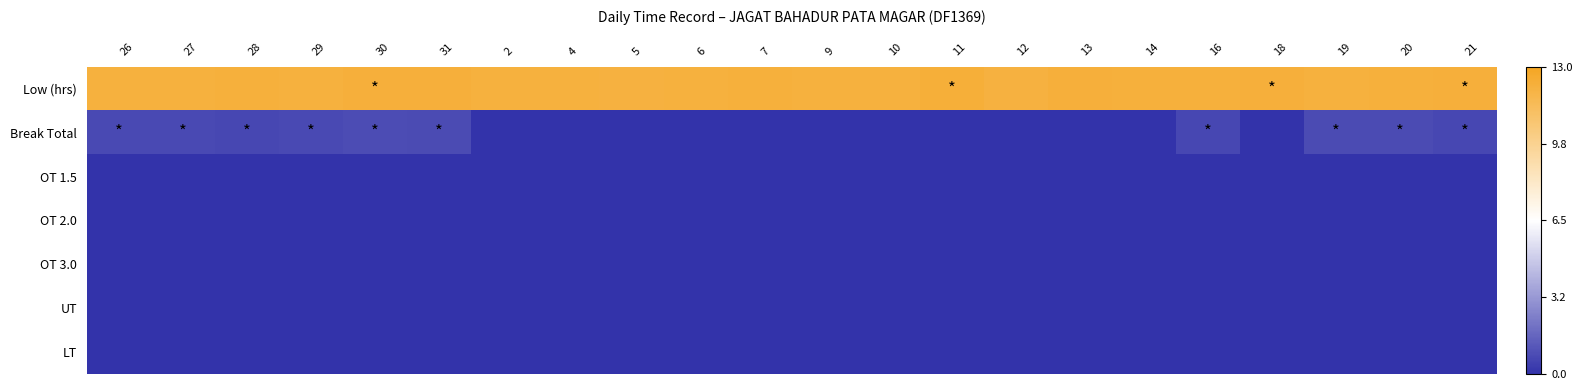

Reading left to right, transcribe all the data shown in this chart.

Low (hrs): 26=0.9	27=0.9	28=0.9	29=0.9	30=0.9	31=0.9	2=0.9	4=0.9	5=0.9	6=0.9	7=0.9	9=0.9	10=0.9	11=0.9	12=0.9	13=0.9	14=0.9	16=0.9	18=0.9	19=0.9	20=0.9	21=0.9
Break Total: 26=-0.9	27=-0.9	28=-0.9	29=-0.9	30=-0.9	31=-0.9	2=-1.0	4=-1.0	5=-1.0	6=-1.0	7=-1.0	9=-1.0	10=-1.0	11=-1.0	12=-1.0	13=-1.0	14=-1.0	16=-0.9	18=-1.0	19=-0.9	20=-0.9	21=-0.9
OT 1.5: 26=-1.0	27=-1.0	28=-1.0	29=-1.0	30=-1.0	31=-1.0	2=-1.0	4=-1.0	5=-1.0	6=-1.0	7=-1.0	9=-1.0	10=-1.0	11=-1.0	12=-1.0	13=-1.0	14=-1.0	16=-1.0	18=-1.0	19=-1.0	20=-1.0	21=-1.0
OT 2.0: 26=-1.0	27=-1.0	28=-1.0	29=-1.0	30=-1.0	31=-1.0	2=-1.0	4=-1.0	5=-1.0	6=-1.0	7=-1.0	9=-1.0	10=-1.0	11=-1.0	12=-1.0	13=-1.0	14=-1.0	16=-1.0	18=-1.0	19=-1.0	20=-1.0	21=-1.0
OT 3.0: 26=-1.0	27=-1.0	28=-1.0	29=-1.0	30=-1.0	31=-1.0	2=-1.0	4=-1.0	5=-1.0	6=-1.0	7=-1.0	9=-1.0	10=-1.0	11=-1.0	12=-1.0	13=-1.0	14=-1.0	16=-1.0	18=-1.0	19=-1.0	20=-1.0	21=-1.0
UT: 26=-1.0	27=-1.0	28=-1.0	29=-1.0	30=-1.0	31=-1.0	2=-1.0	4=-1.0	5=-1.0	6=-1.0	7=-1.0	9=-1.0	10=-1.0	11=-1.0	12=-1.0	13=-1.0	14=-1.0	16=-1.0	18=-1.0	19=-1.0	20=-1.0	21=-1.0
LT: 26=-1.0	27=-1.0	28=-1.0	29=-1.0	30=-1.0	31=-1.0	2=-1.0	4=-1.0	5=-1.0	6=-1.0	7=-1.0	9=-1.0	10=-1.0	11=-1.0	12=-1.0	13=-1.0	14=-1.0	16=-1.0	18=-1.0	19=-1.0	20=-1.0	21=-1.0